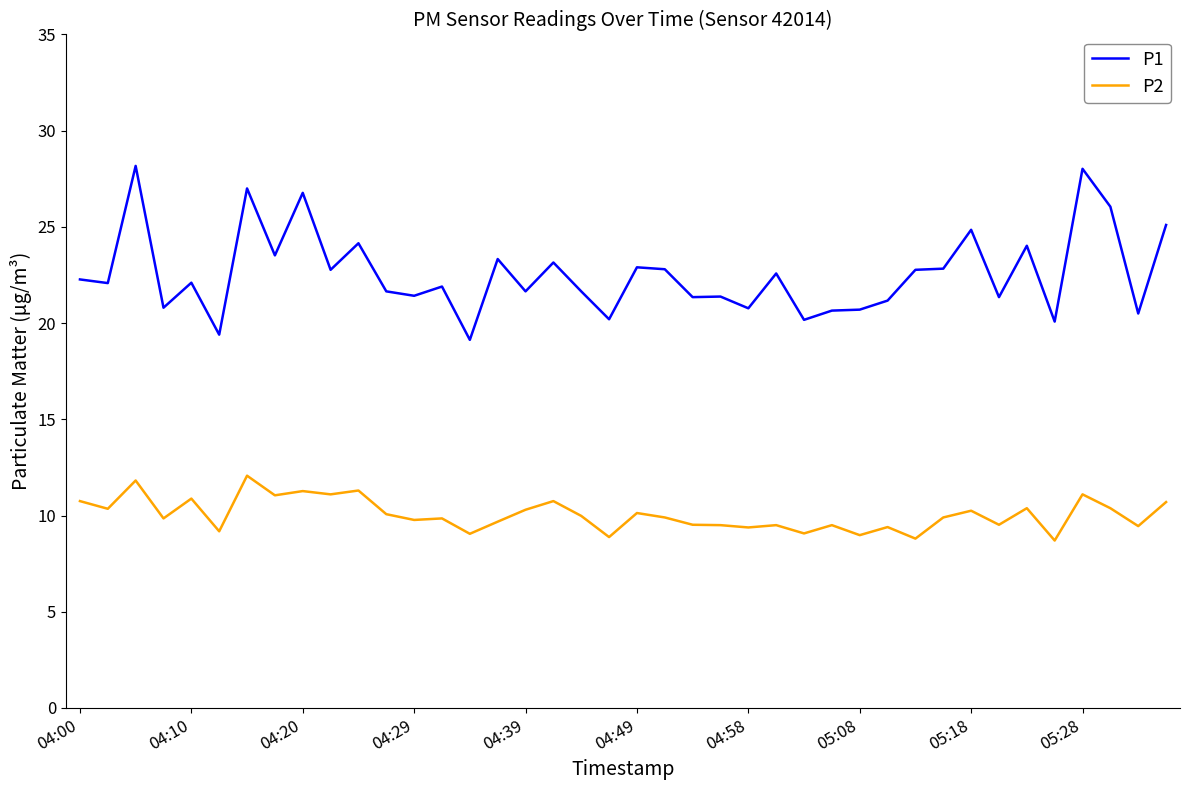

What is the greatest value displayed?

28.2